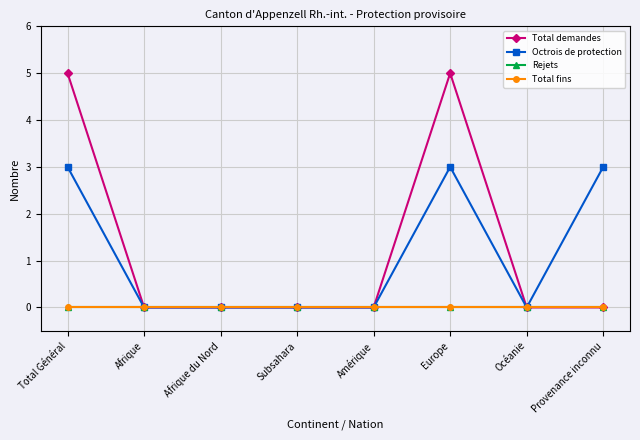

Is this an area chart (filled region under the line)?

No